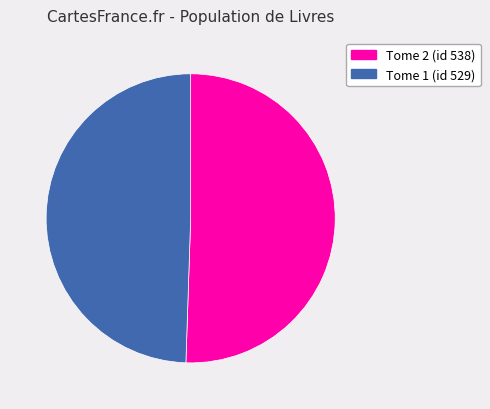

Is there any slice that represents more than half of the pie?

Yes